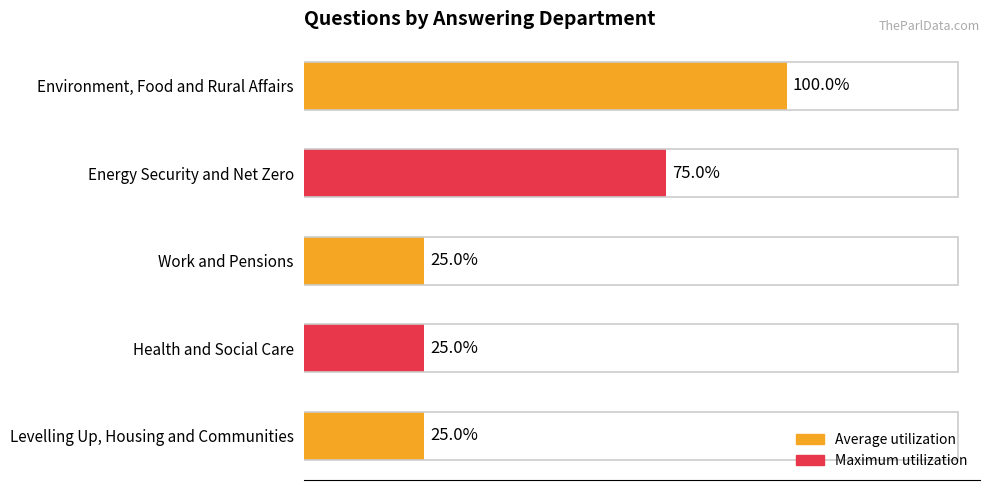

Are the bars horizontal?

Yes